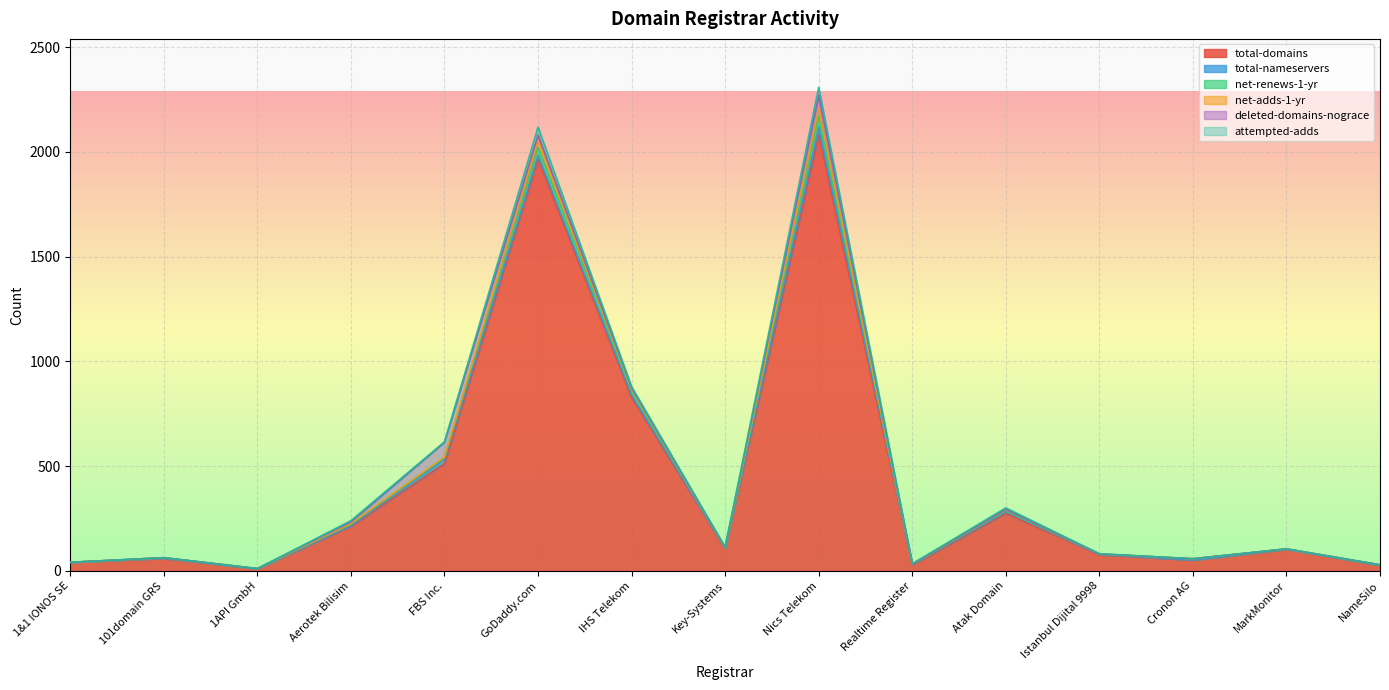

What is the label of the 2nd point from the left?

101domain GRS